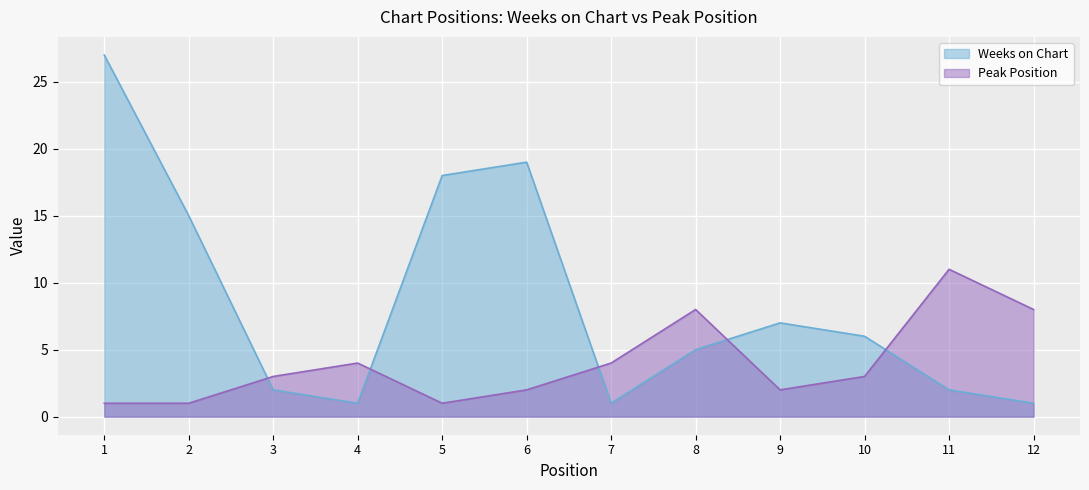

What is the difference between the second highest and second lowest values in the Weeks on Chart series?

18